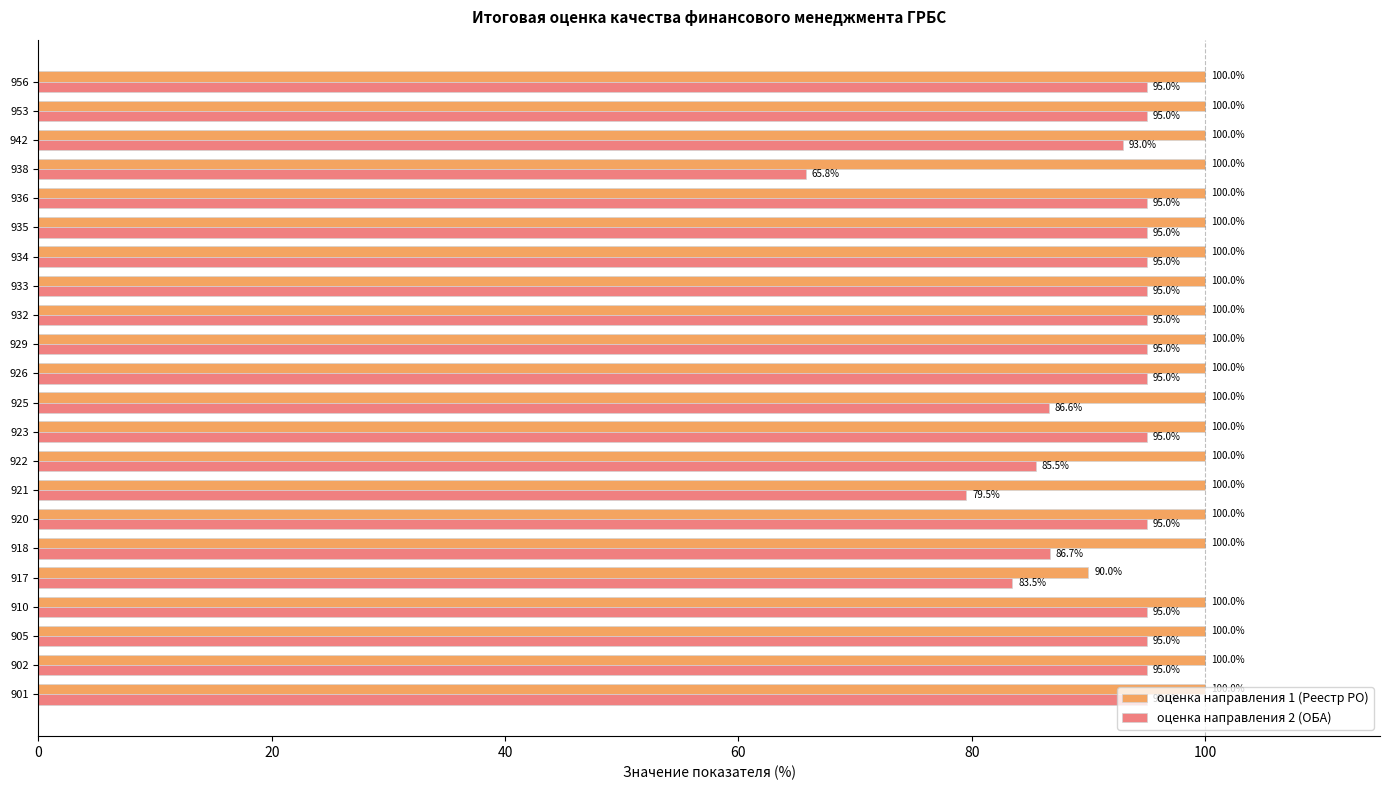

List the series in order of their overall mean, highest first.

оценка направления 1 (Реестр РО), оценка направления 2 (ОБА)